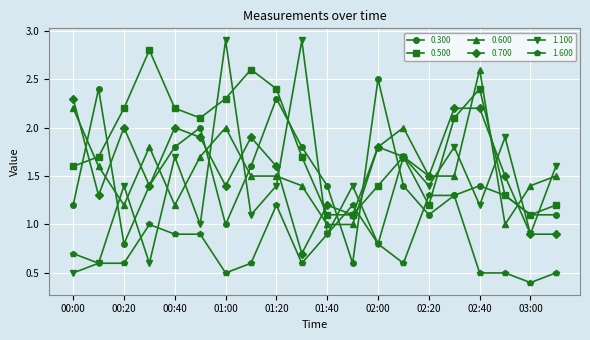

What is the value of the 0.600 point at the 5th from the left?

1.2